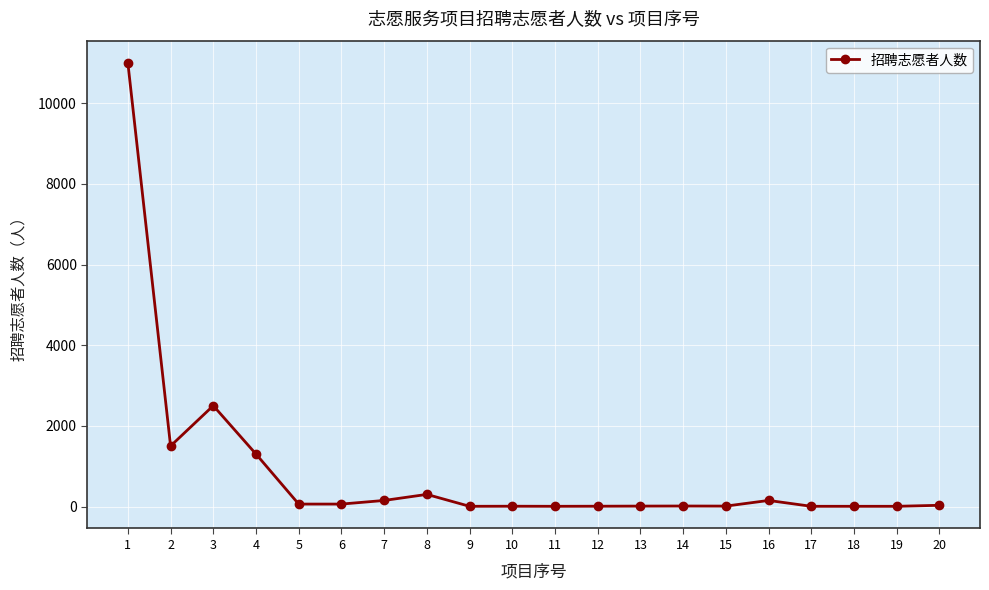

At which category does the data reach its first local peak?

3